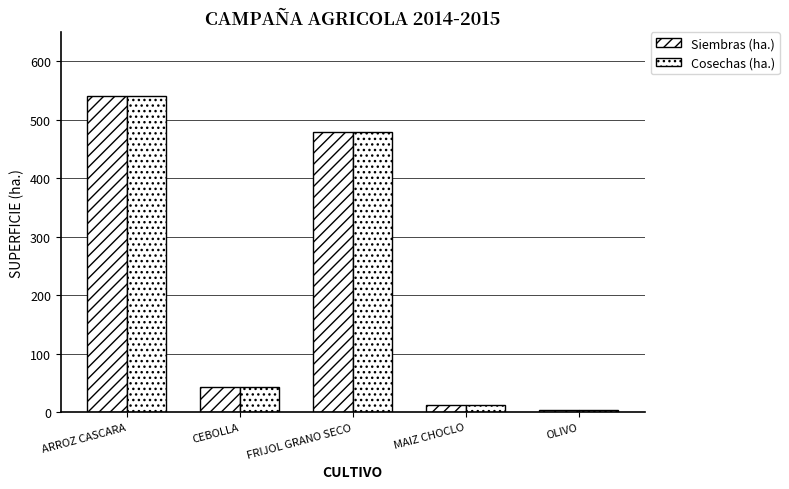

How many values in the Cosechas (ha.) series are below 43?

2